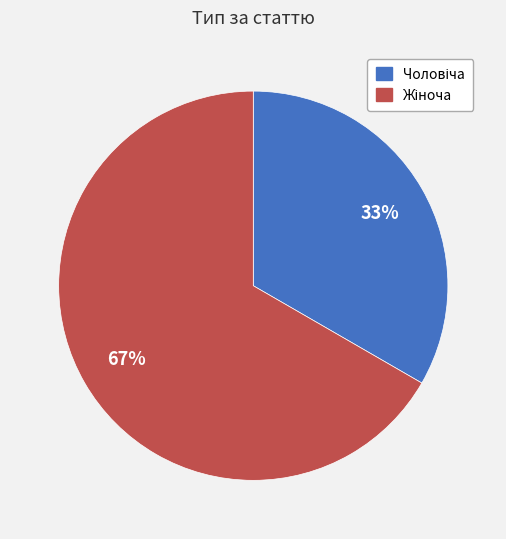

How many slices are in this pie chart?

2